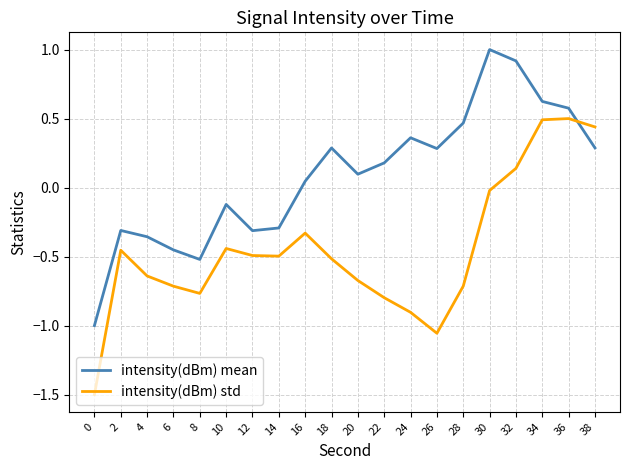

At which category does intensity(dBm) mean reach its first local valley?

8